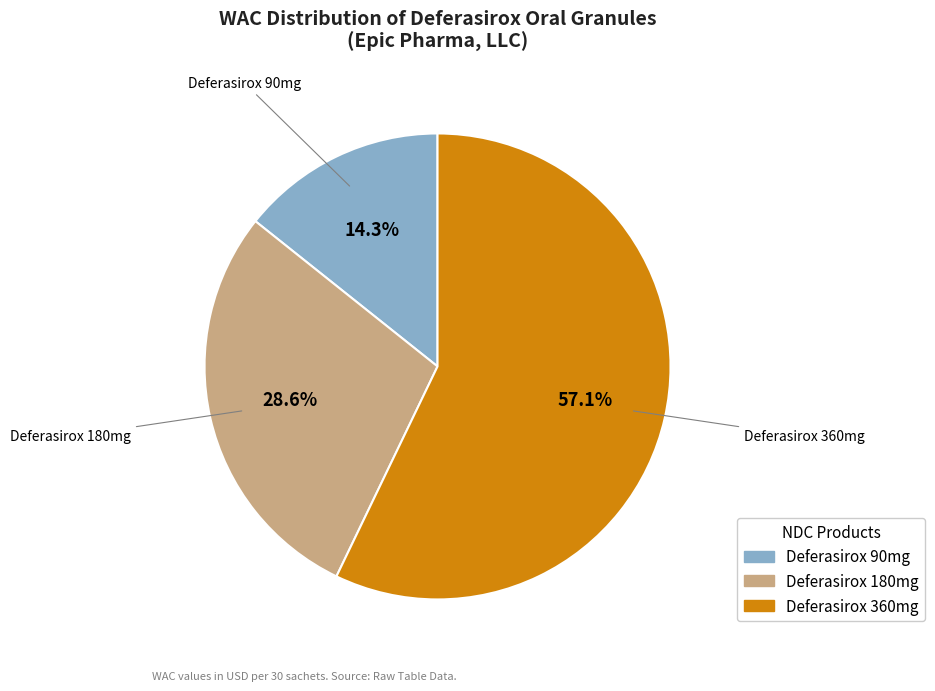

Does any single category account for the majority?

Yes